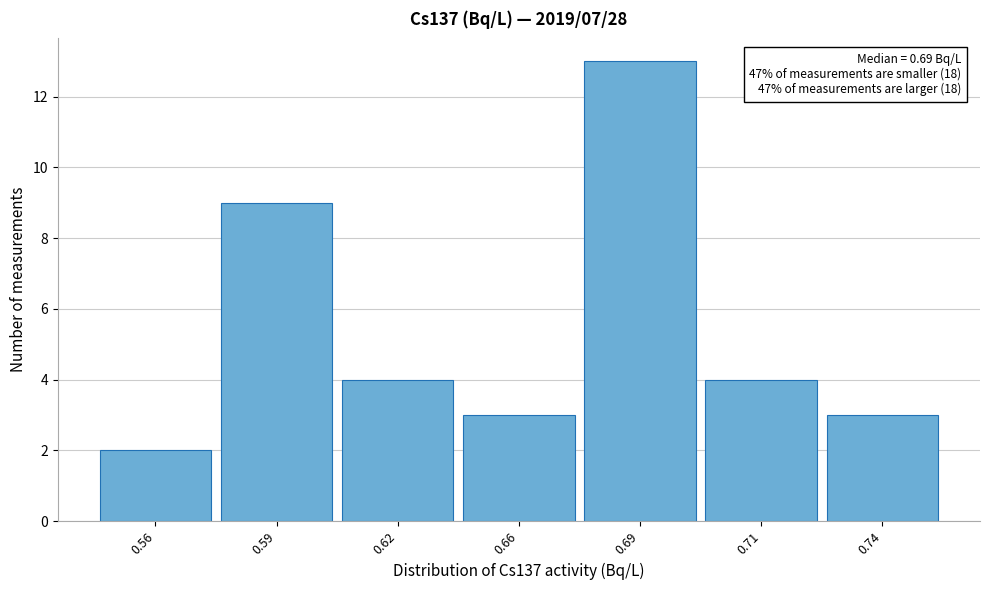

Reading left to right, transcribe all the data shown in this chart.

2	9	4	3	13	4	3